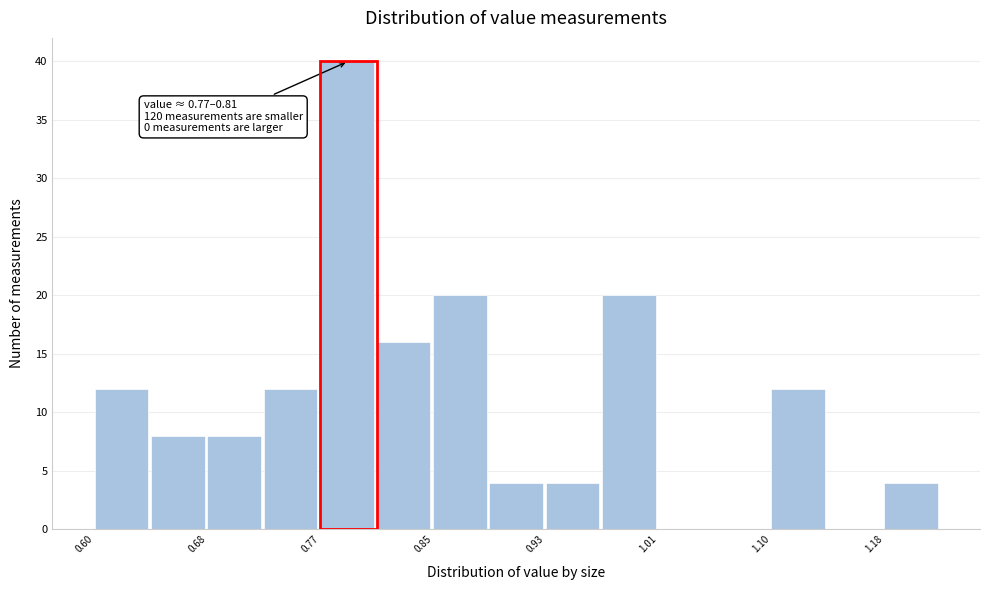

Which range on the x-axis has the tallest bar?

0.77 to 0.81